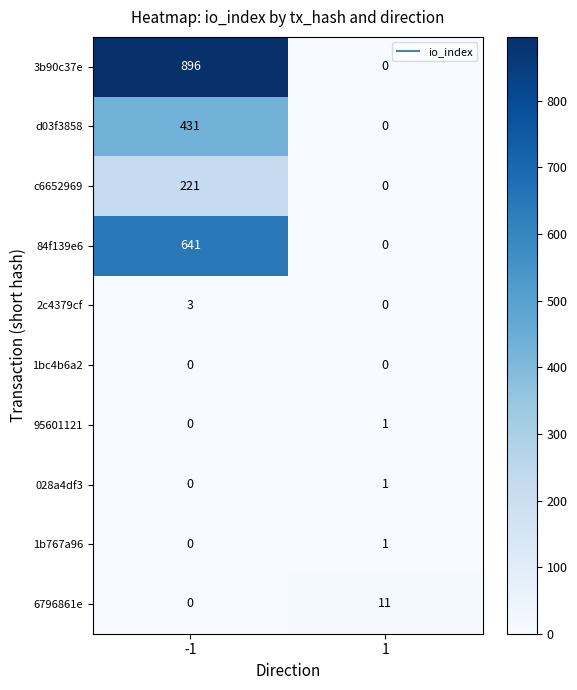

At which category is the sum across all series the highest?

-1